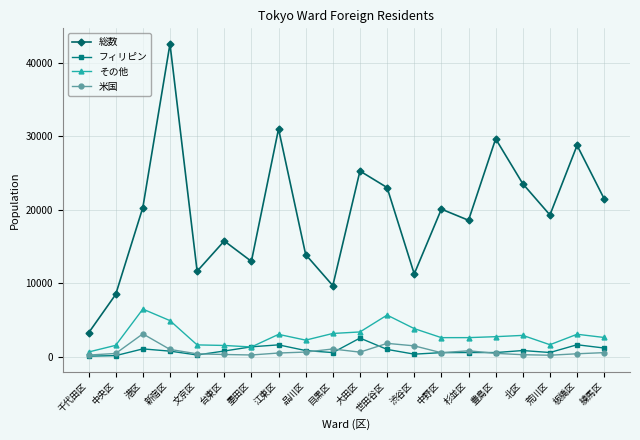

Which series changed the most between 渋谷区 and 北区?

総数